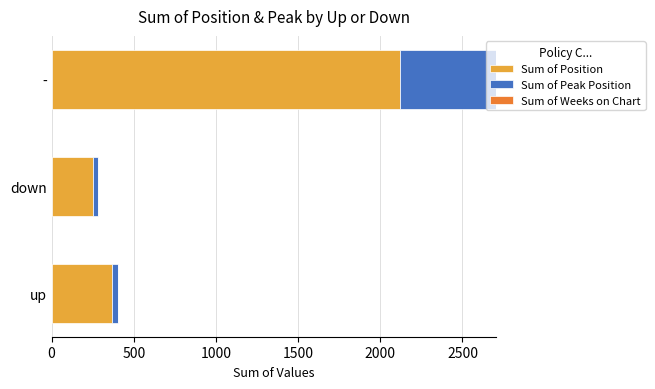

How many distinct data groups are displayed?

2